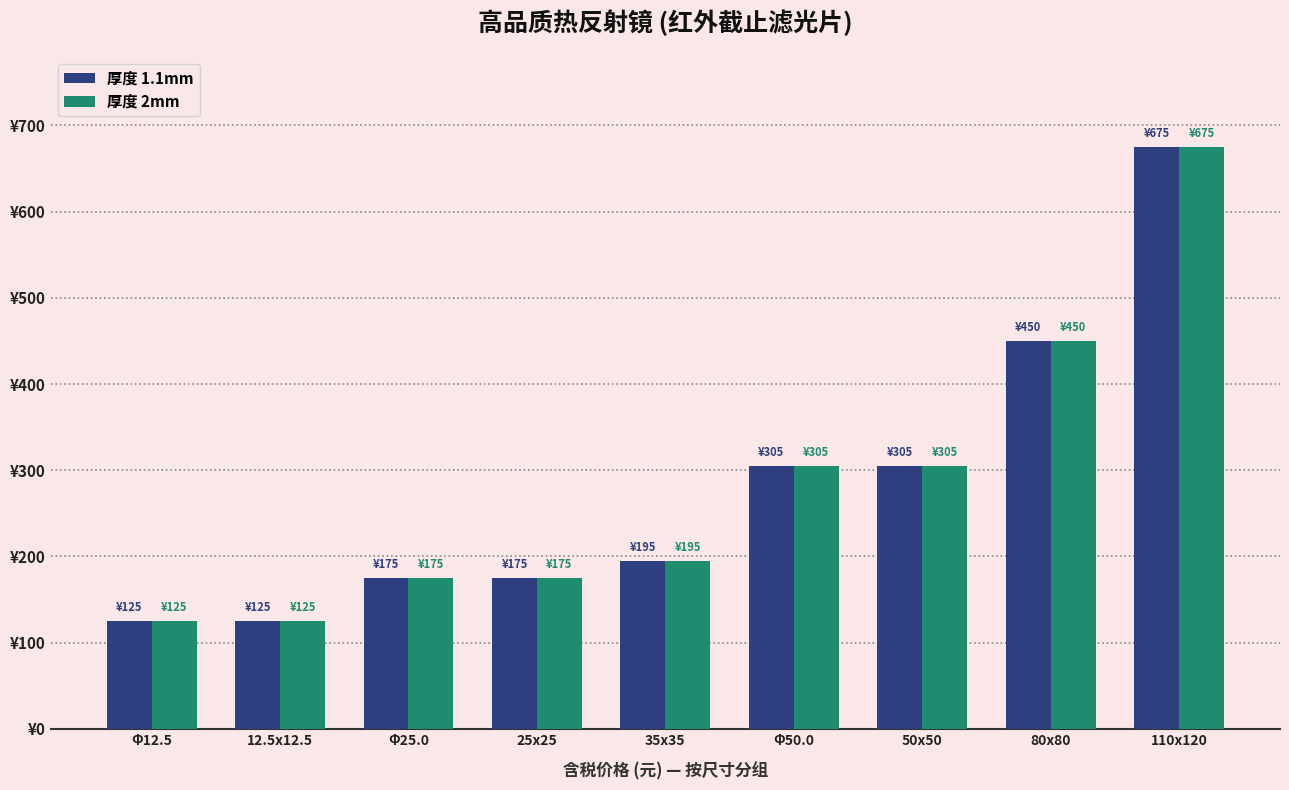

At which label does 厚度 1.1mm reach its minimum?

Φ12.5